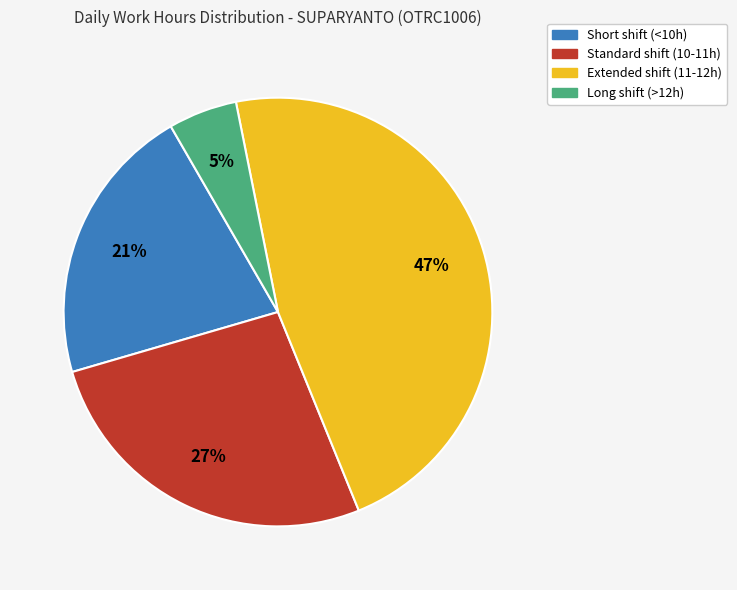

To the nearest percent, what is the difference between the largest and smallest slice percentages?

42%